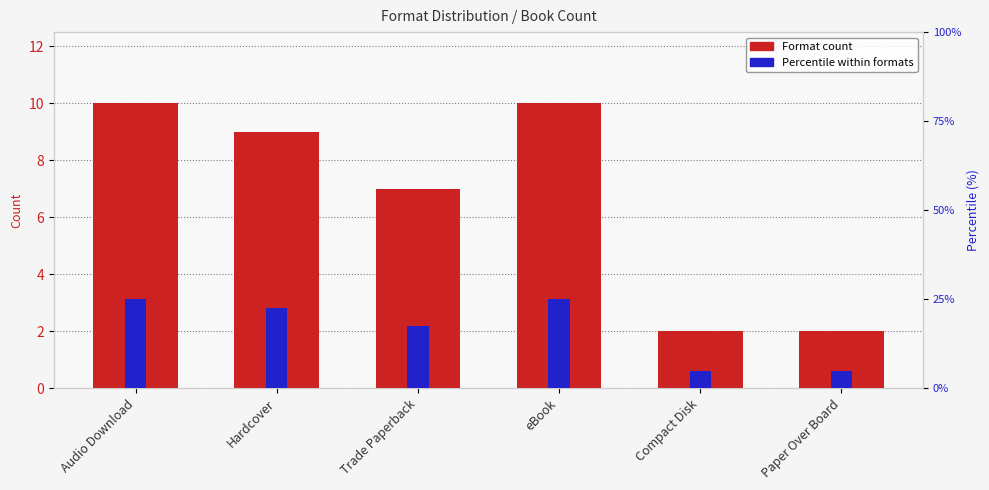

Where is Format count nearest to the value 6?

Trade Paperback